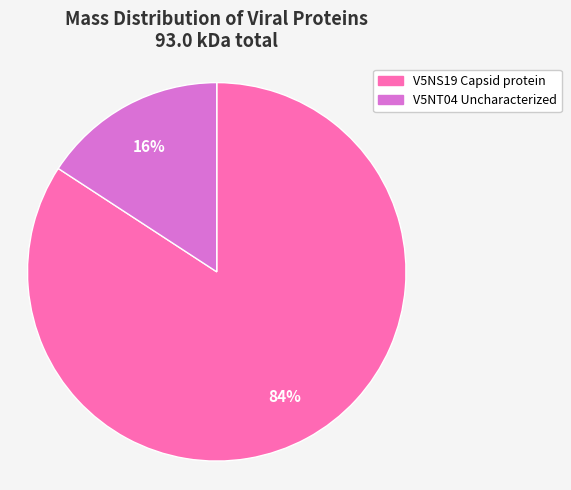

Combined, do V5NS19 Capsid protein and V5NT04 Uncharacterized account for over 50%?

Yes